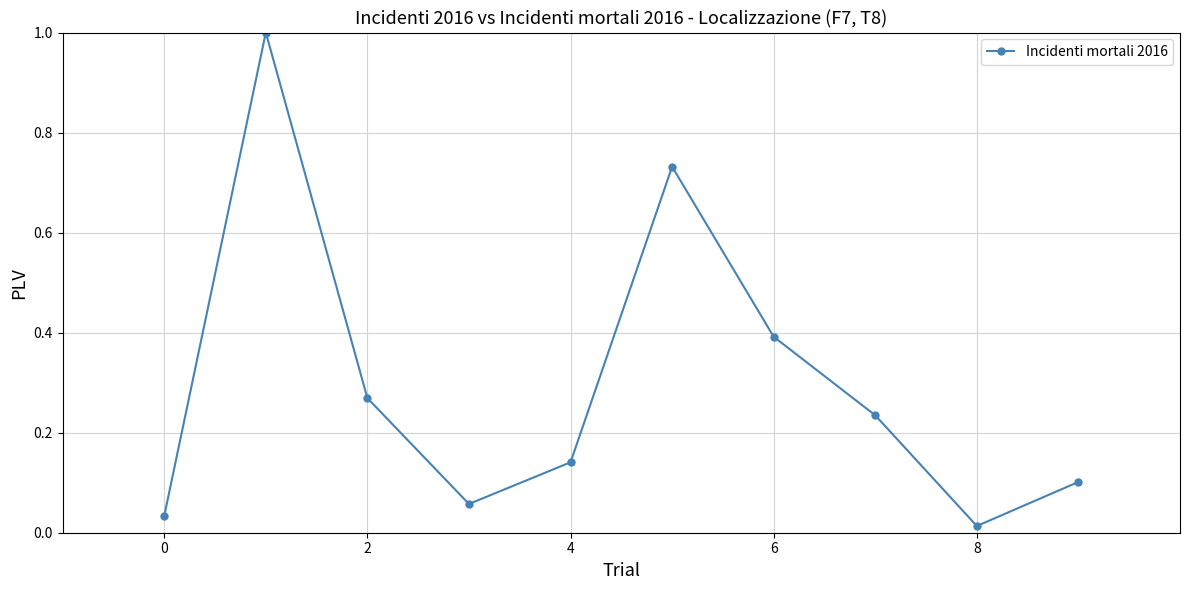

What is the difference between the maximum and minimum values?

1.0